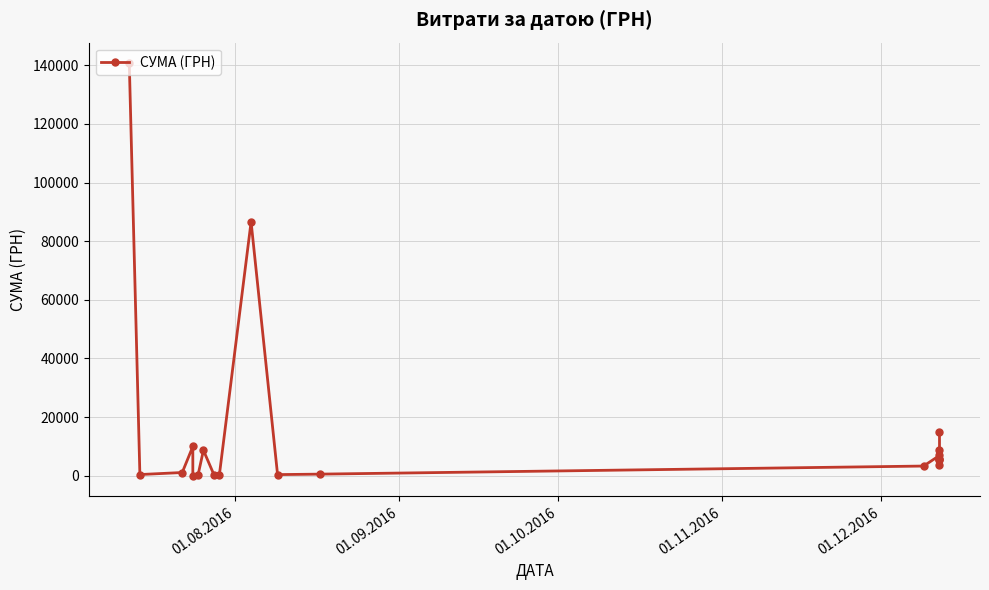

Is it true that the value at 01.11.2016 is 14469.7?

False